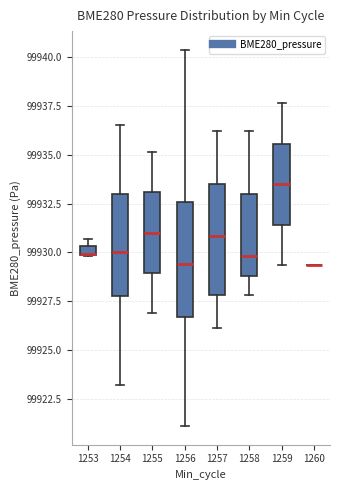

Where does the upper whisker of the box at x = 1258 end on the y-axis? The values are not printed on the chart, so give them approximately, as read against the axis.

99936.0